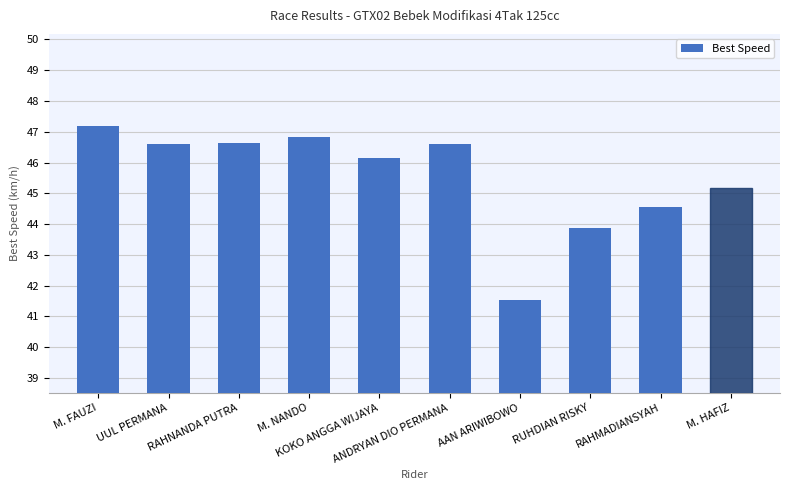

True or false: the data shows 46.1 at KOKO ANGGA WIJAYA.

True